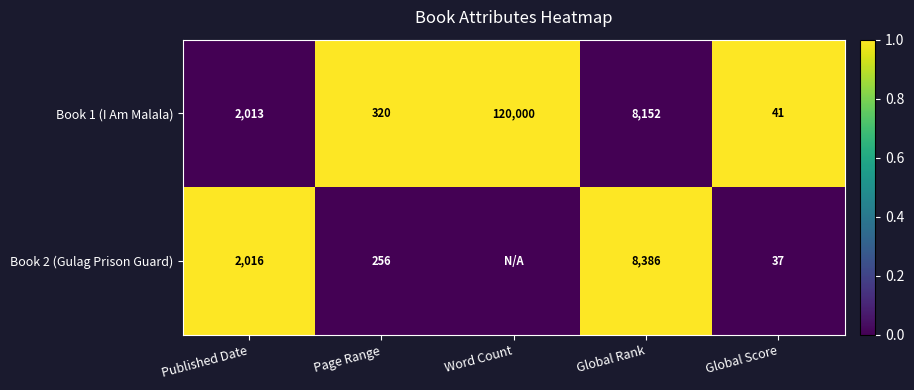

List the labels in order of Book 1 (I Am Malala) value, smallest first.

Global Score, Page Range, Published Date, Global Rank, Word Count